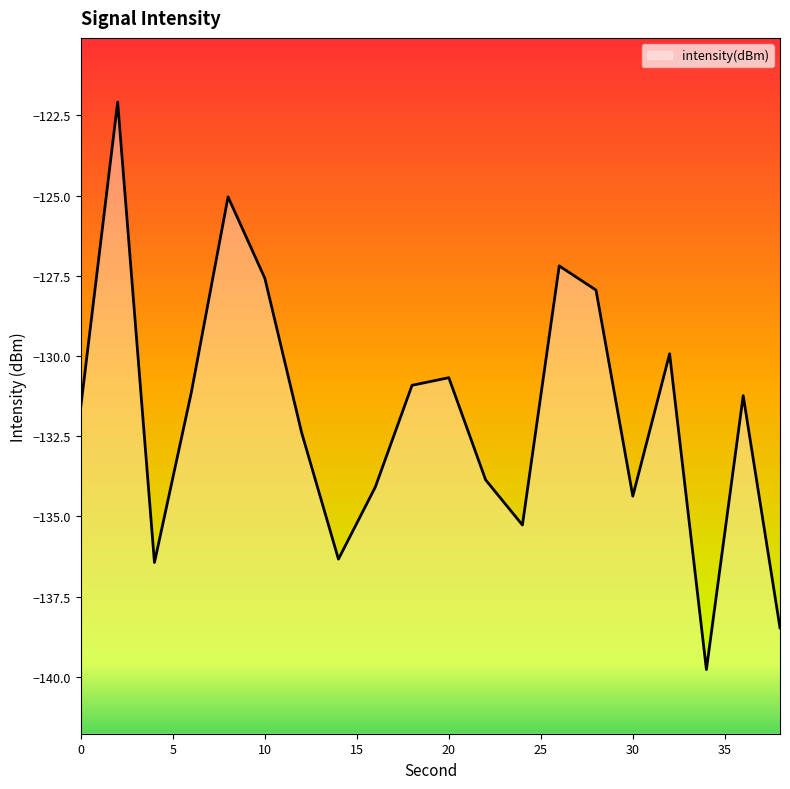

What is the greatest value displayed?

-122.1